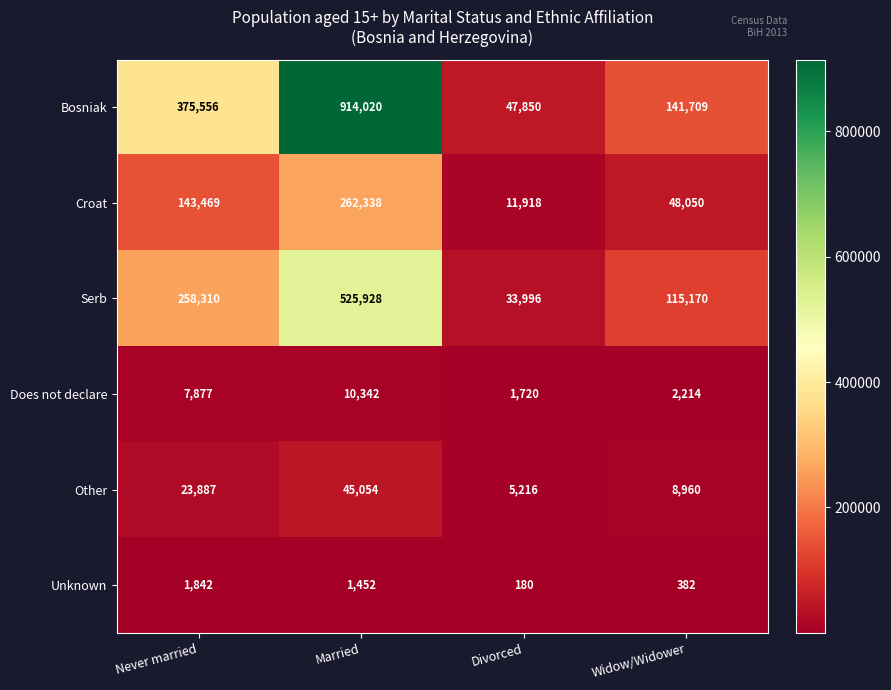

What is the average value of the Does not declare series?

5538